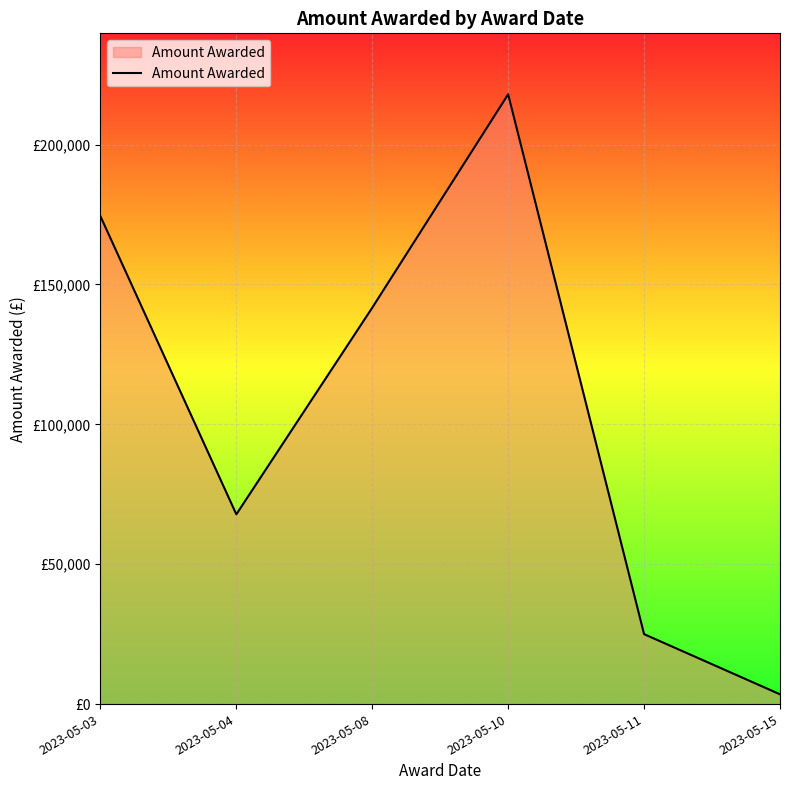

What is the greatest value displayed?

217975